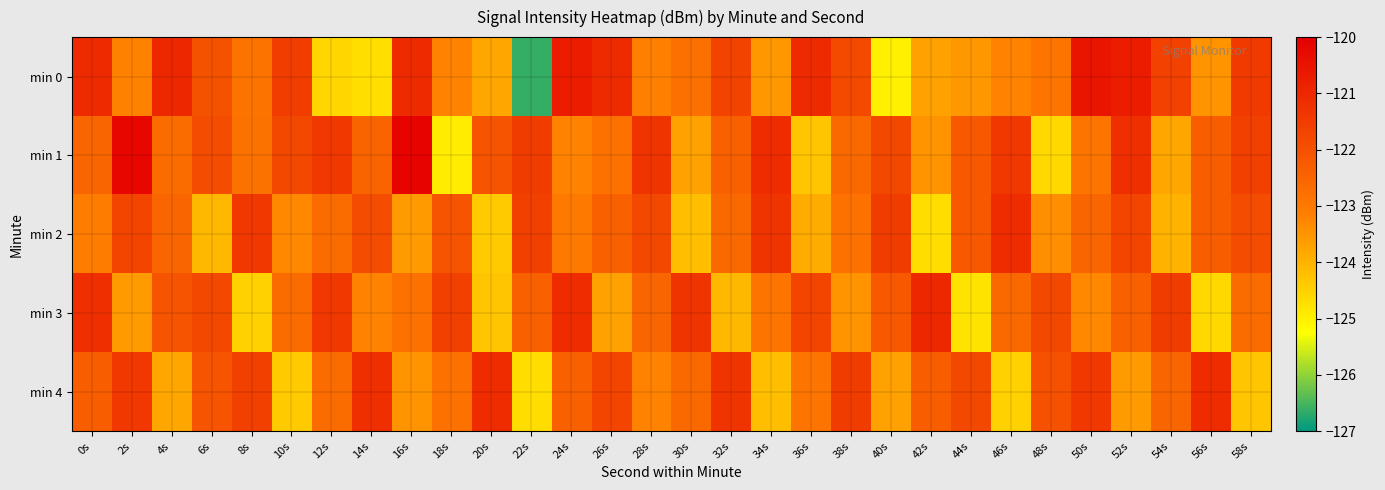

How many categories are shown in the chart?

30